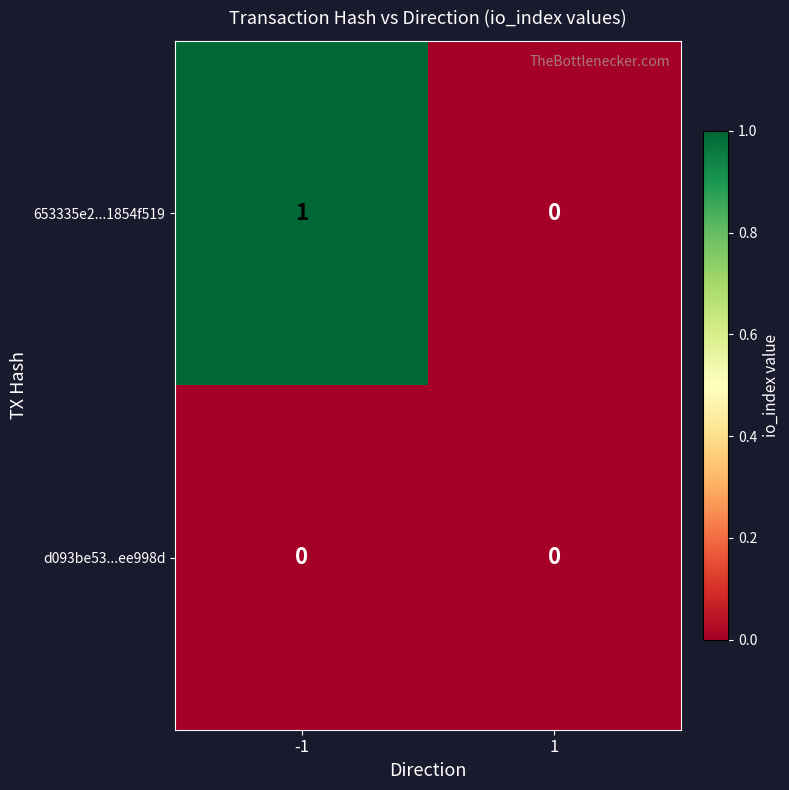

Reading left to right, list all the values displayed in this chart.

653335e2...1854f519: 1	0
d093be53...ee998d: 0	0